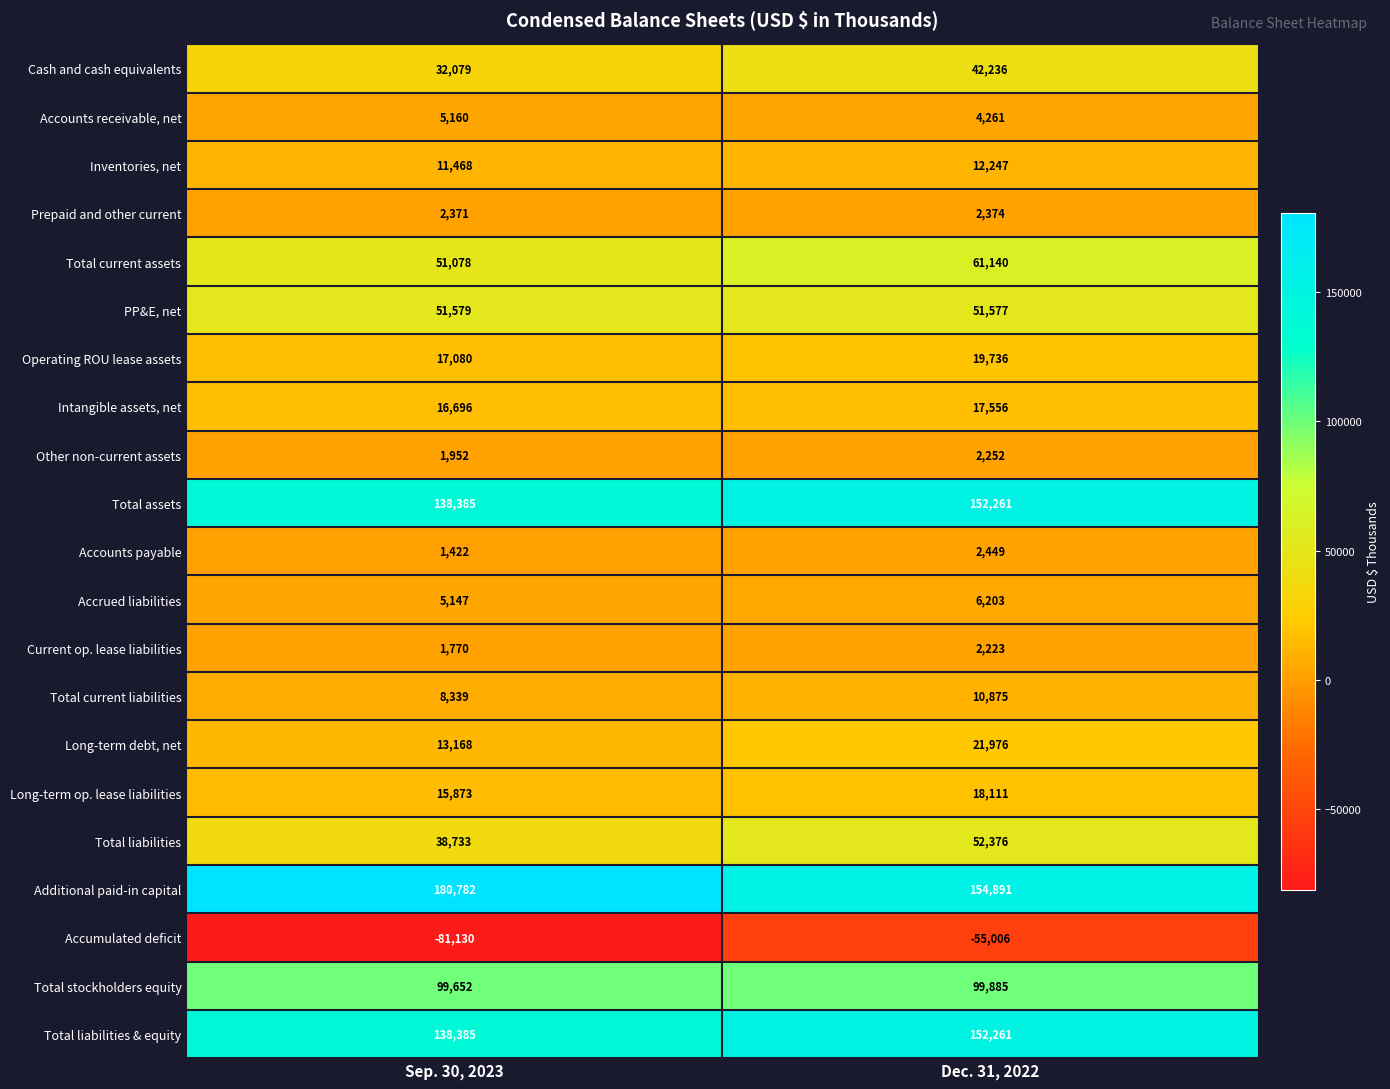

How many values in the Total liabilities & equity series are below 152261?

1